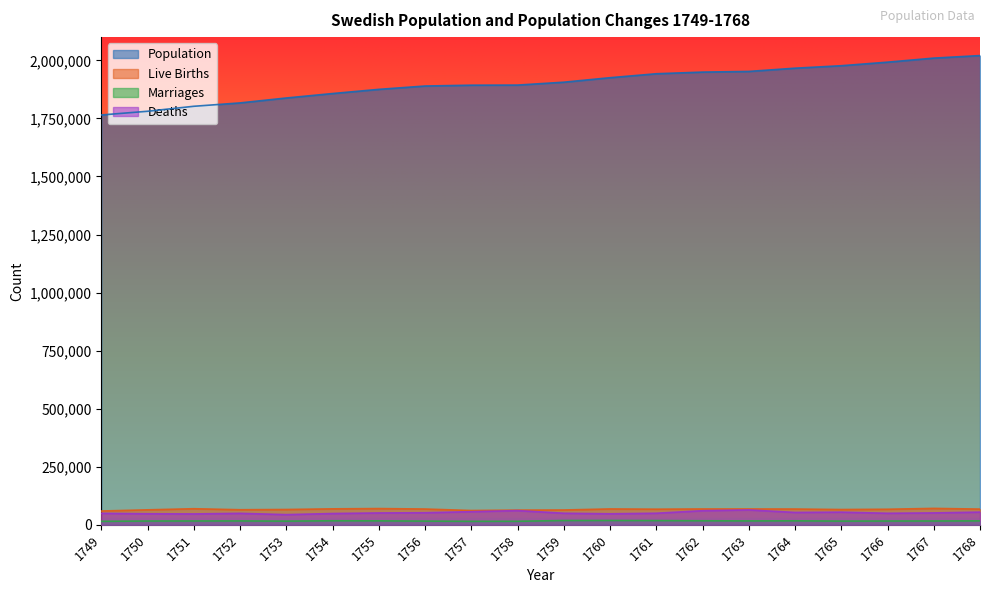

Where does the Population series first go above 1905866?

1760